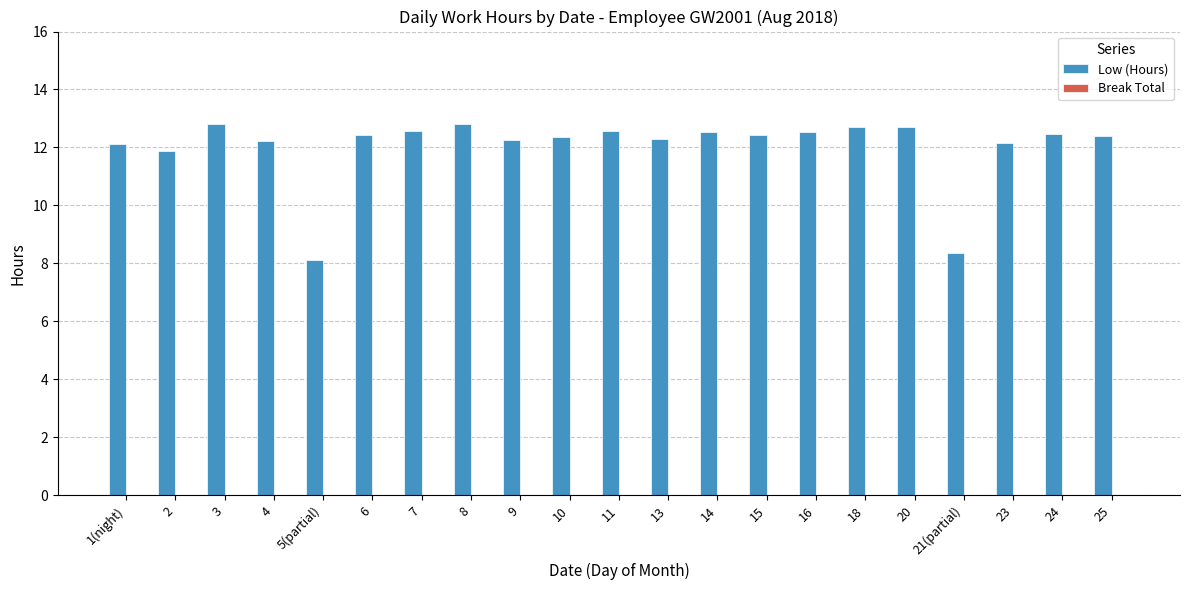

What is the label of the 11th bar from the right?

11